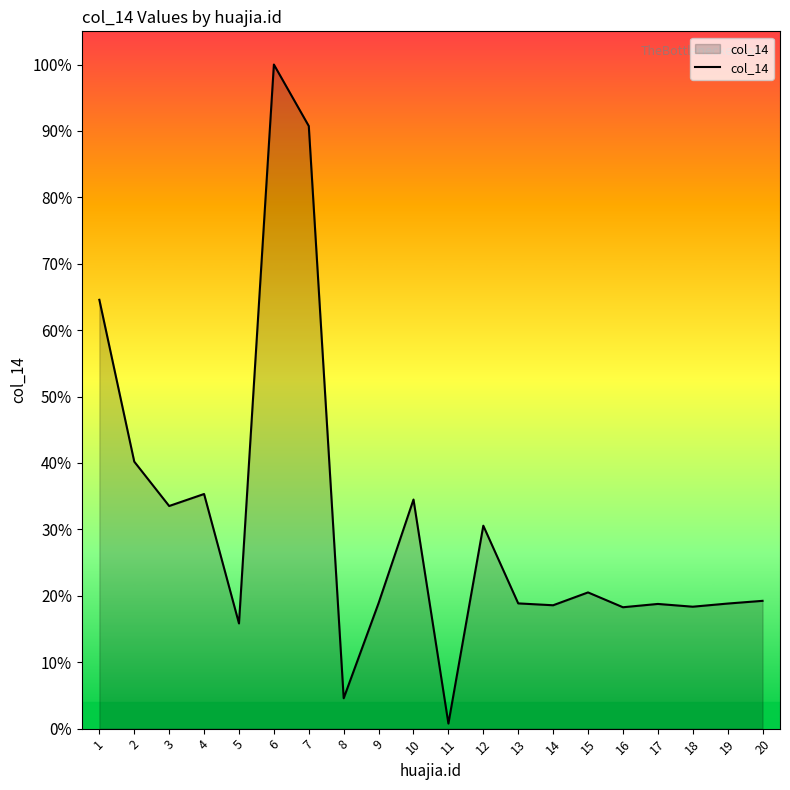

Rank the categories by value from highest to lowest.

6, 7, 1, 2, 4, 10, 3, 12, 15, 20, 9, 13, 19, 17, 14, 18, 16, 5, 8, 11